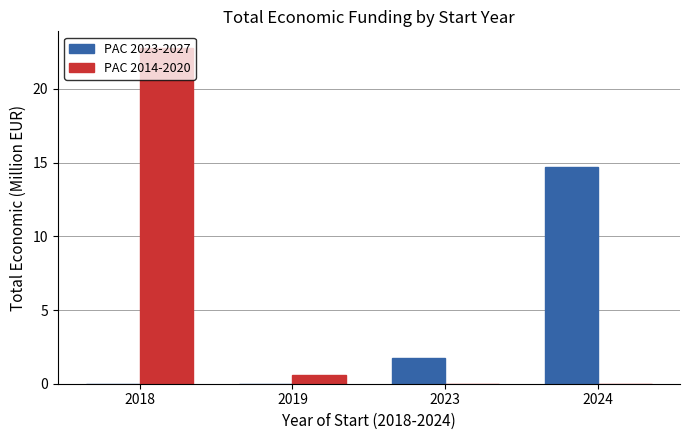

Reading left to right, what are all the values shown in this chart?

PAC 2023-2027: 0.0	0.0	1.8	14.7
PAC 2014-2020: 22.8	0.6	0.0	0.0